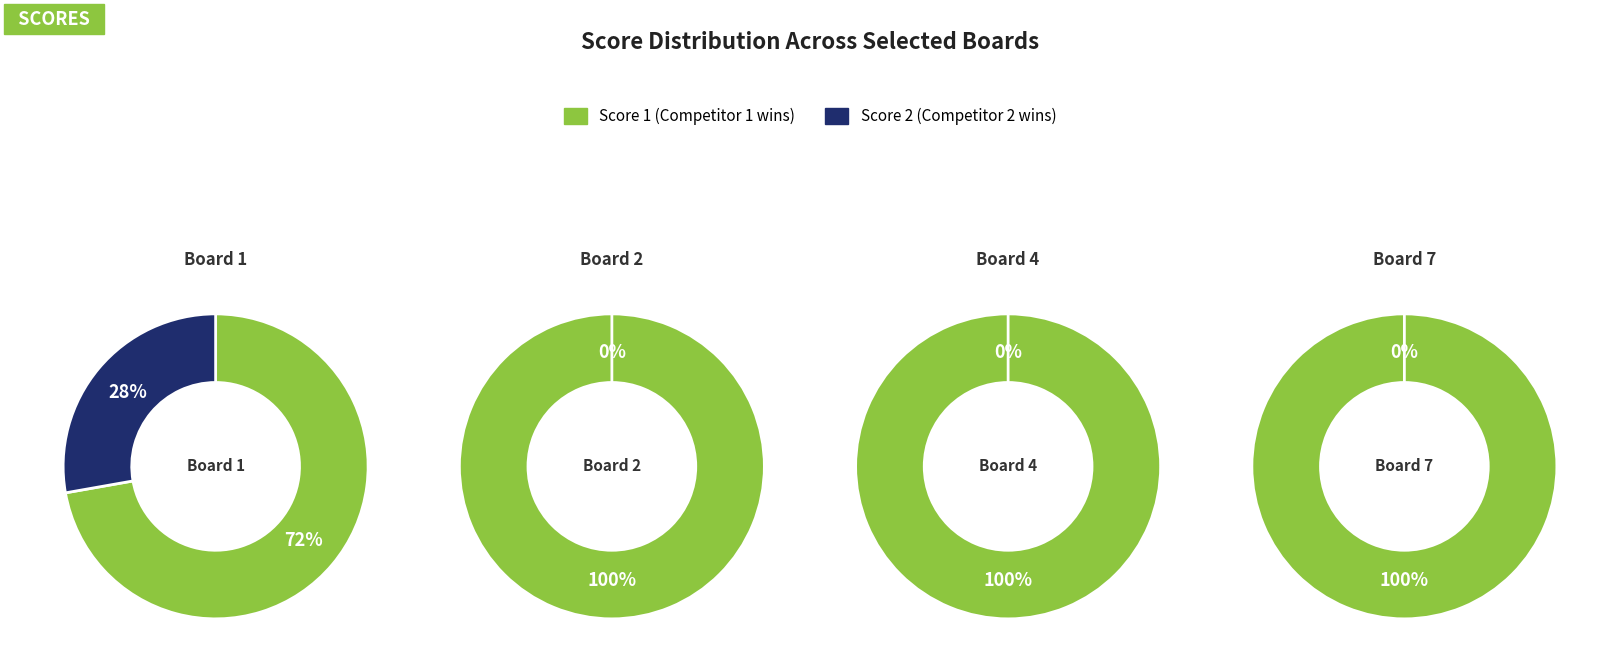

The Board 2 slice represents 5% of the pie. True or false?

False